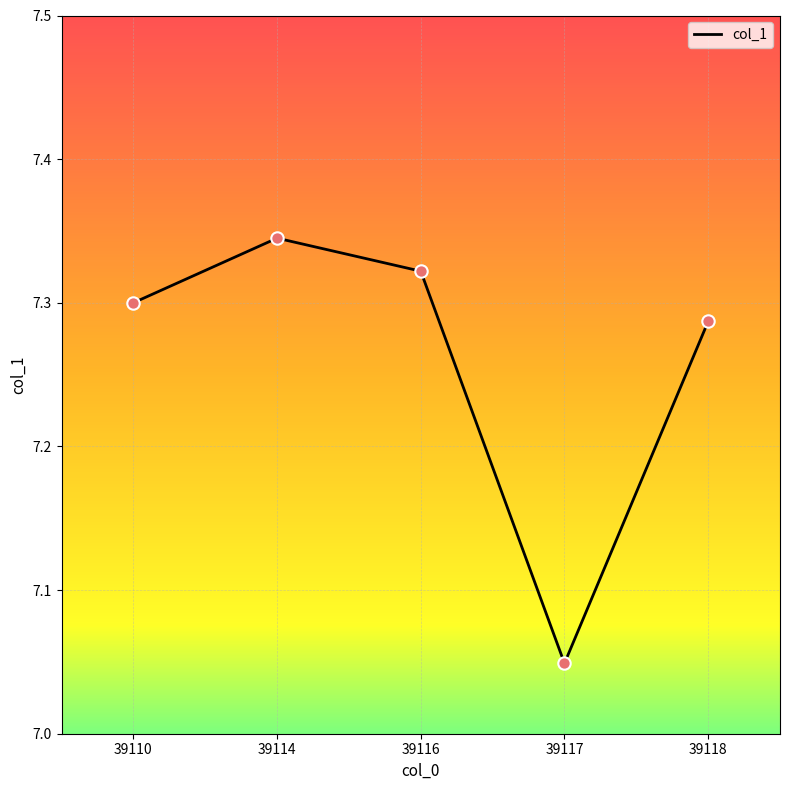

What is the change in value from 39110 to 39117?

-0.3